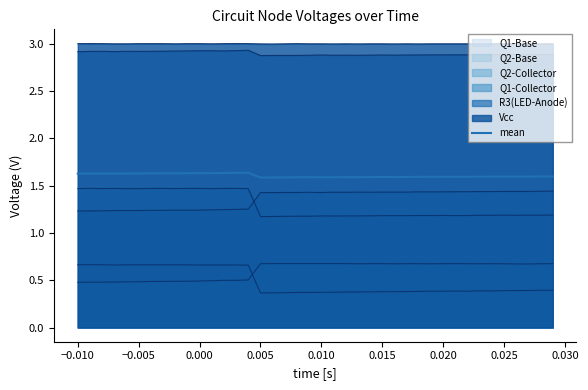

What is the average value?

1.6